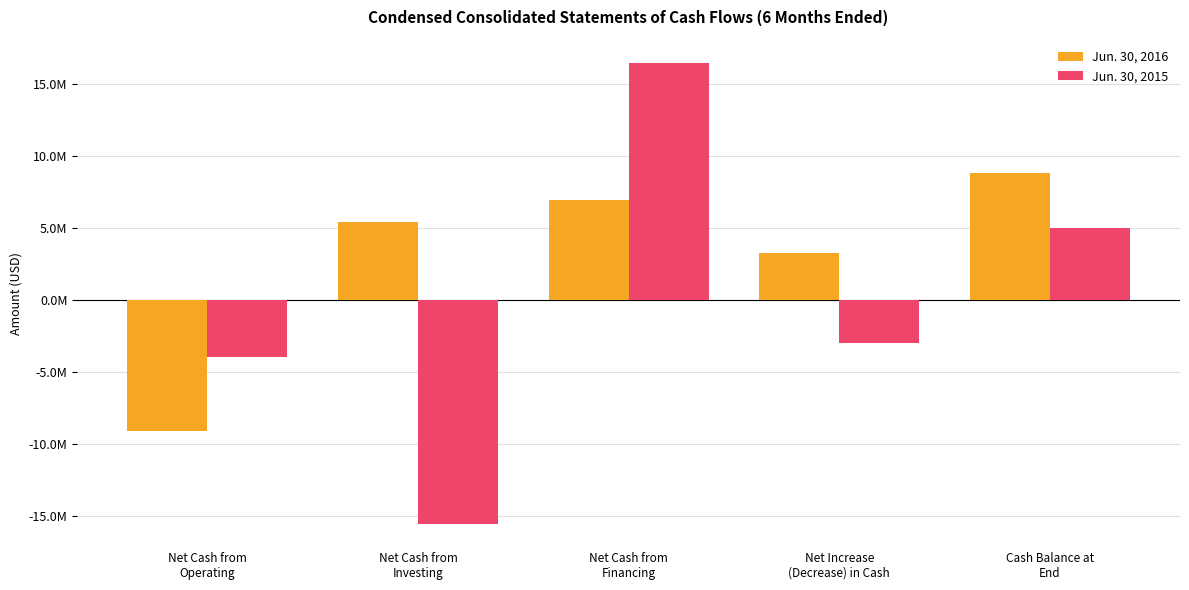

The value of Jun. 30, 2016 at Net Cash from
Investing is 8815661. True or false?

False